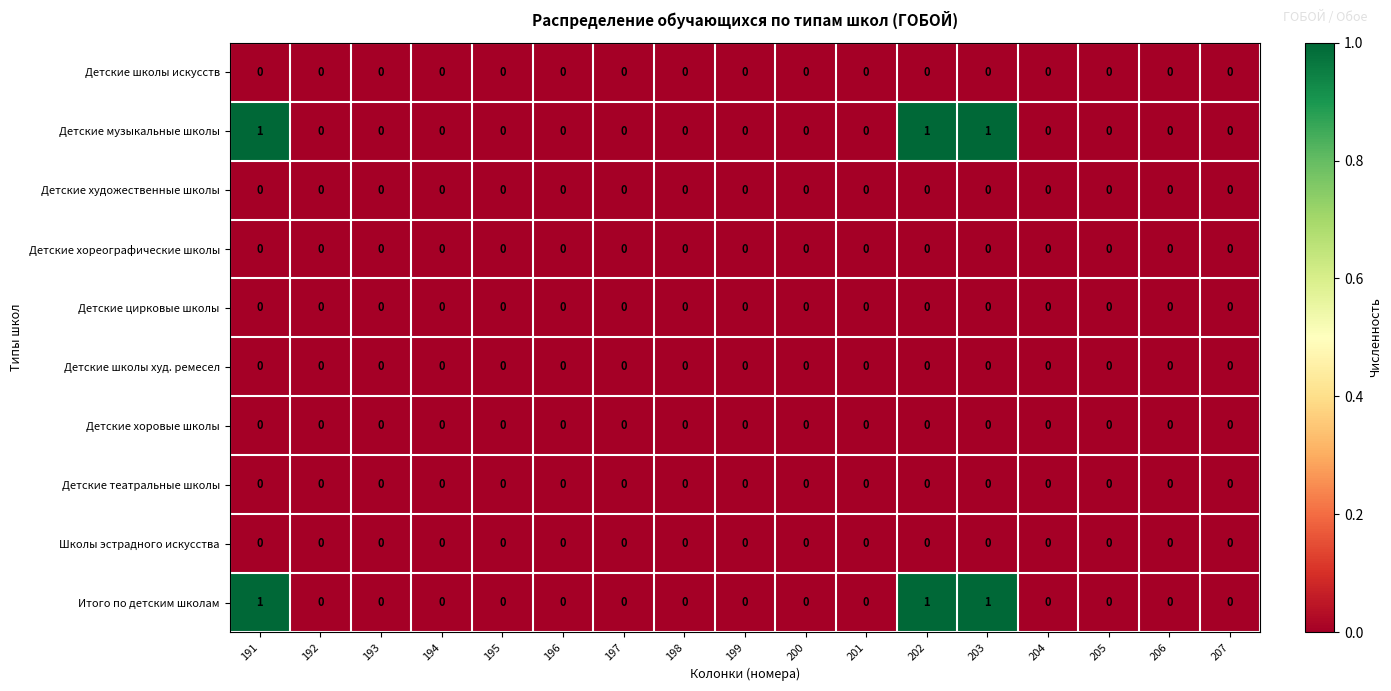

At which category is the sum across all series the highest?

191